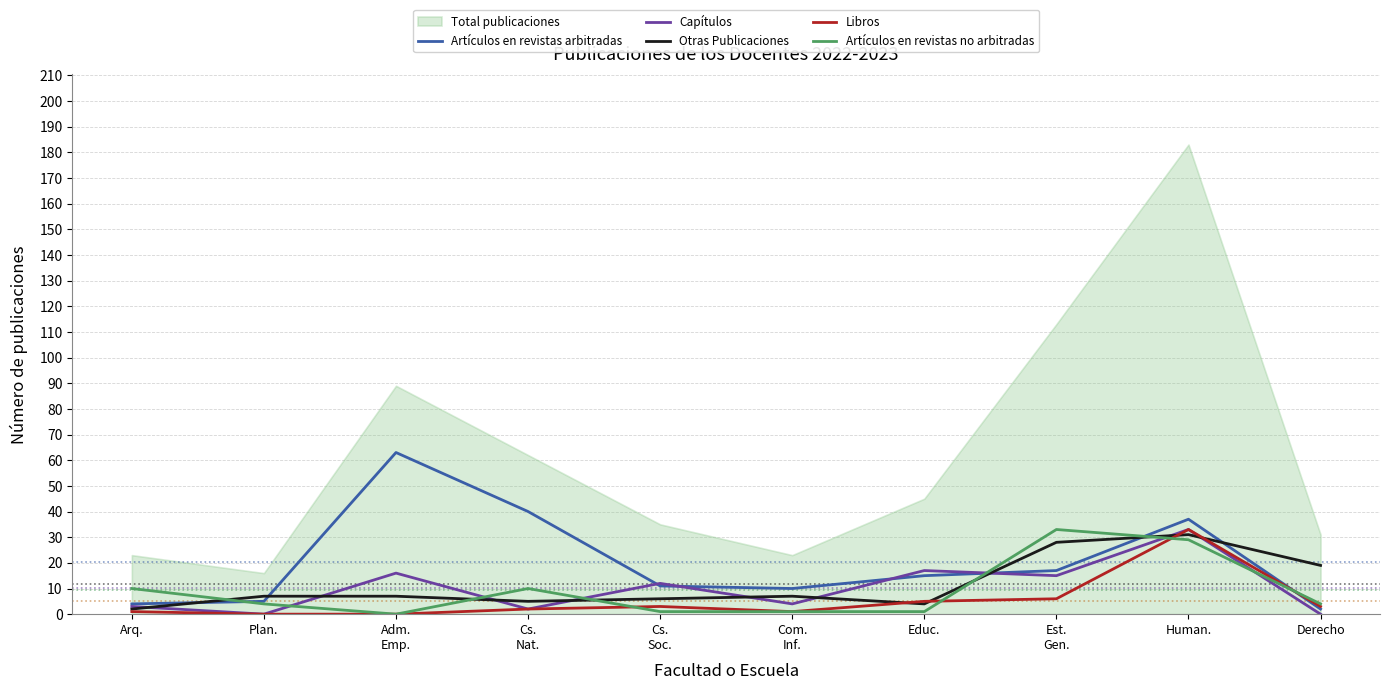

At which category is the sum across all series the highest?

Human.